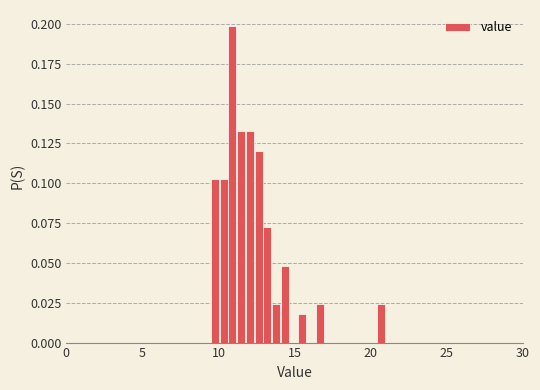

Read against the x-axis, roughly where is the centre of the tallest bar?

11.0